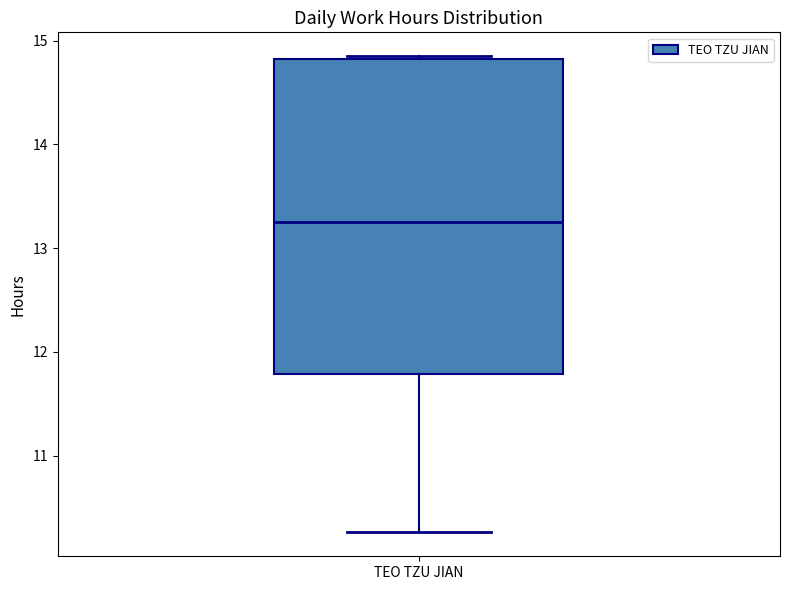

Where is the lower edge of the box for TEO TZU JIAN on the y-axis? The values are not printed on the chart, so give them approximately, as read against the axis.

11.8